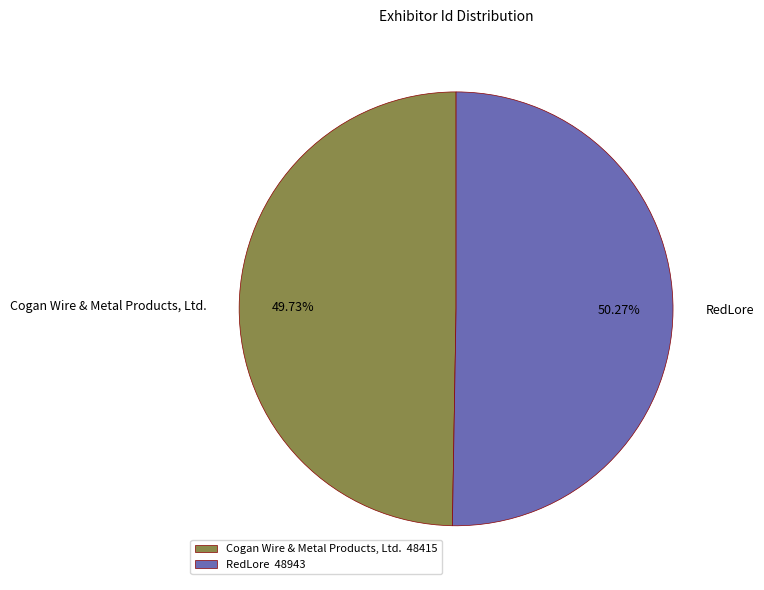

Rank the categories by value from lowest to highest.

Cogan Wire & Metal Products, Ltd., RedLore